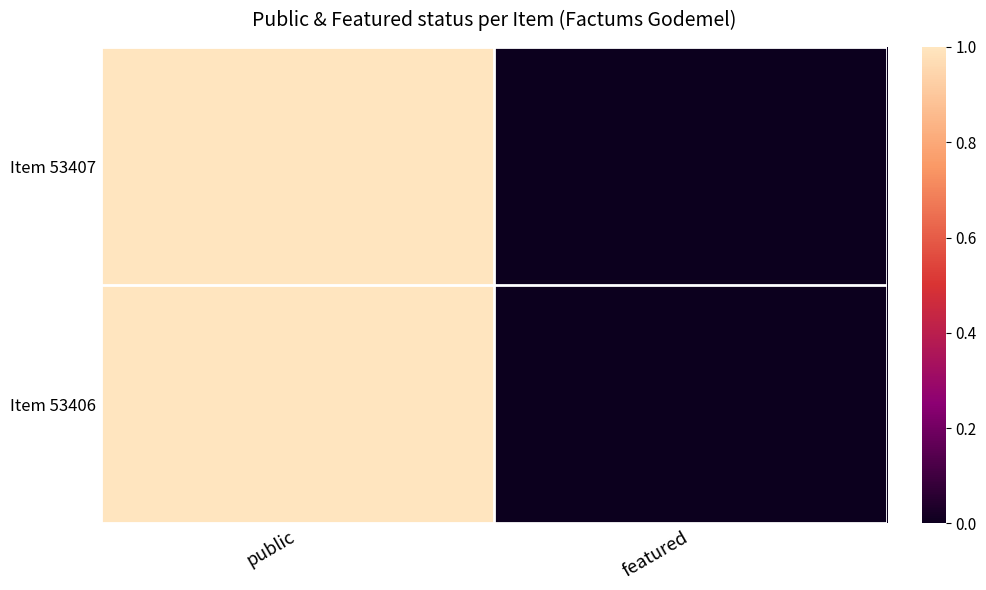

Reading left to right, list all the values displayed in this chart.

Item 53407: public=1	featured=0
Item 53406: public=1	featured=0